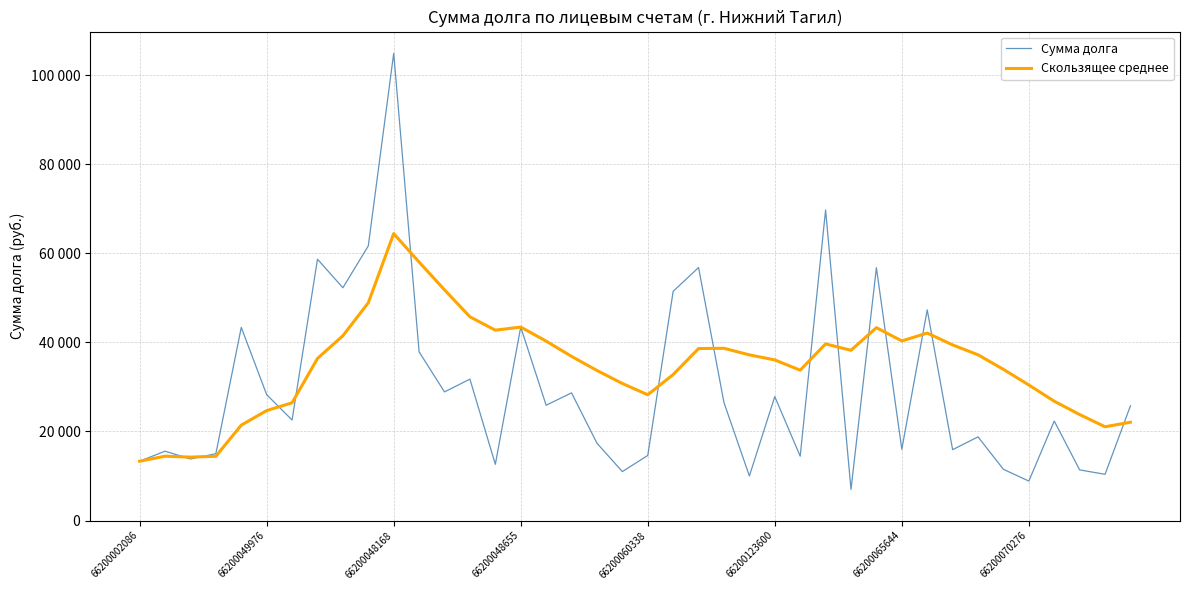

Does the chart display data point markers on the line(s)?

No